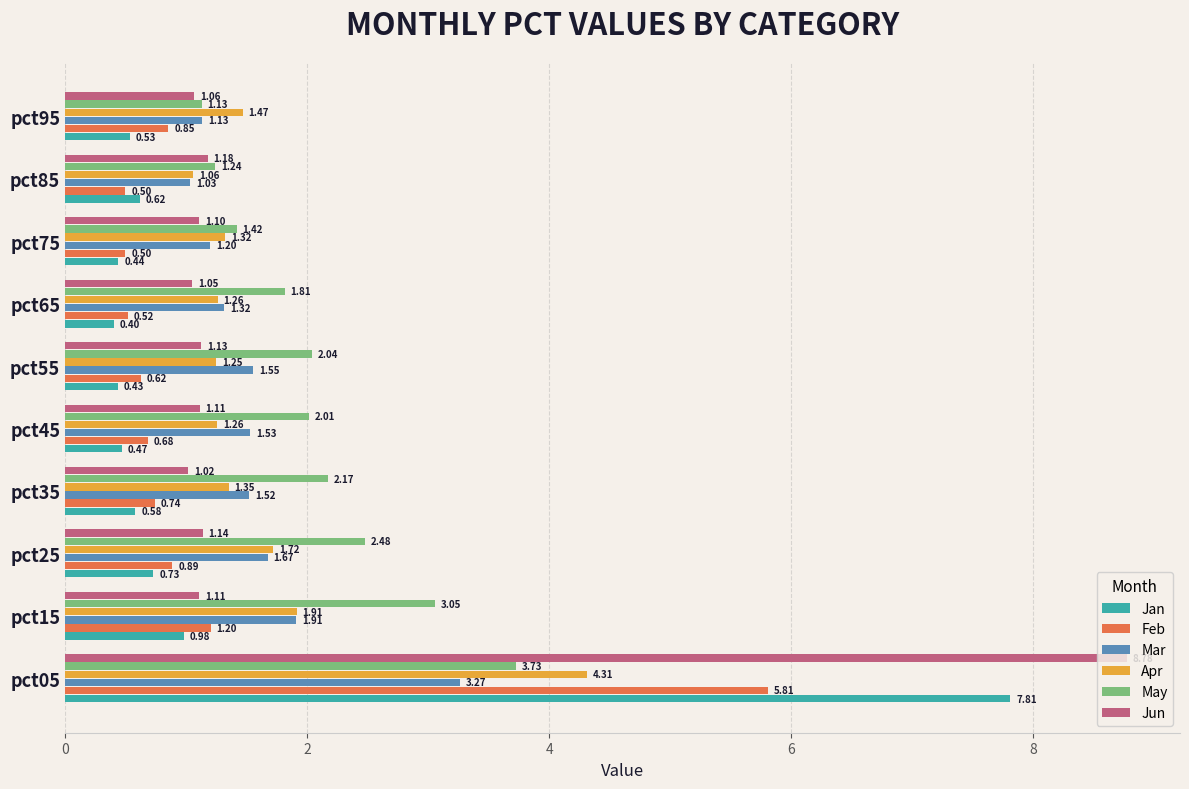

Between pct25 and pct35, which series saw the biggest shift?

Apr